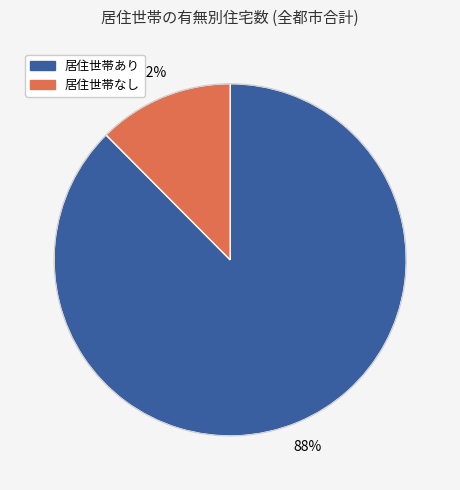

Is there a majority slice in this chart?

Yes